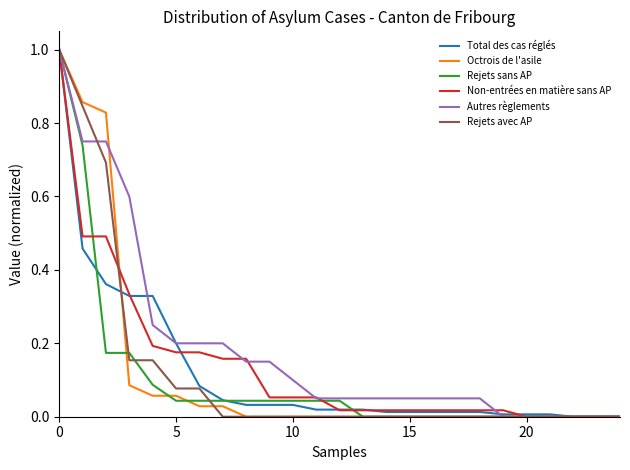

What is the greatest value displayed?

1.0